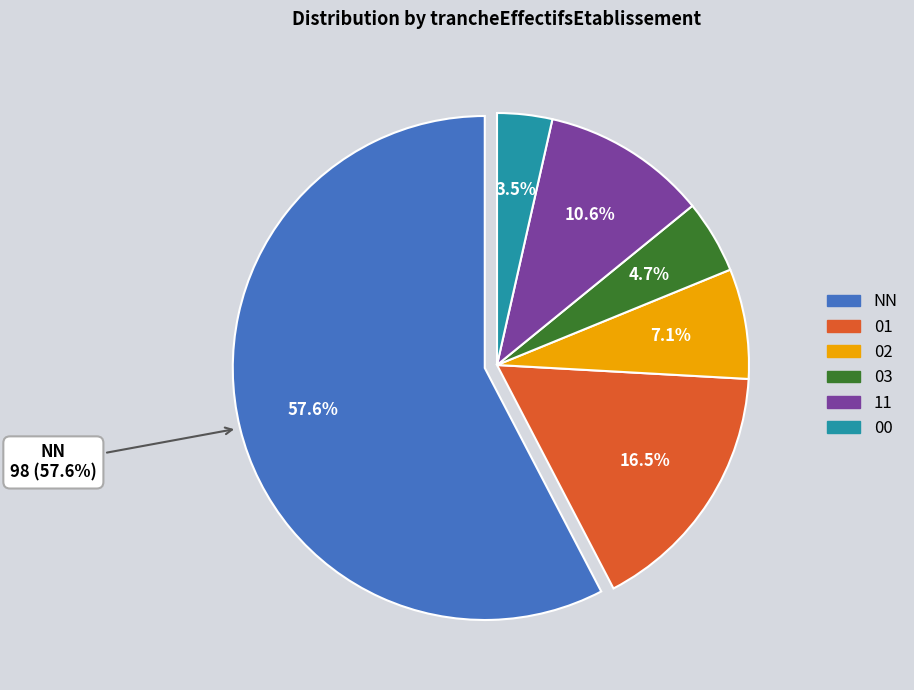

Is NN the majority of the pie?

Yes